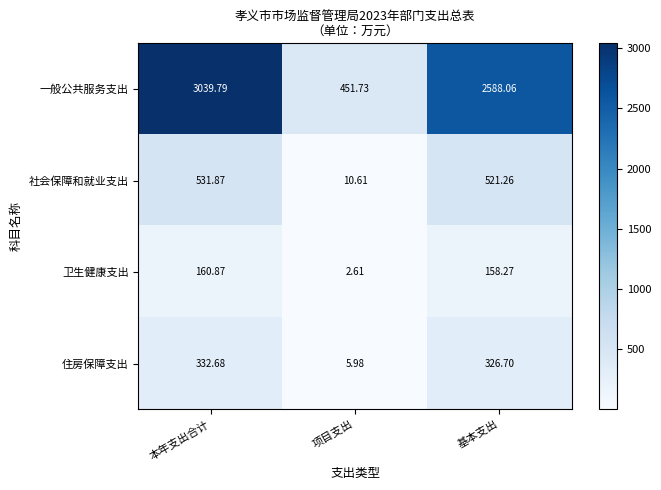

At how many categories does at least one series exceed 1519?

2